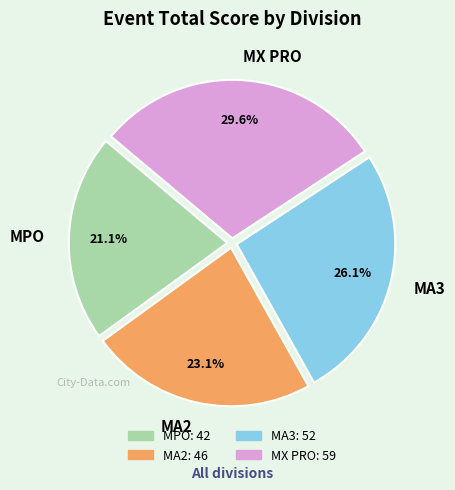

Which has a higher value, MA2 or MX PRO?

MX PRO